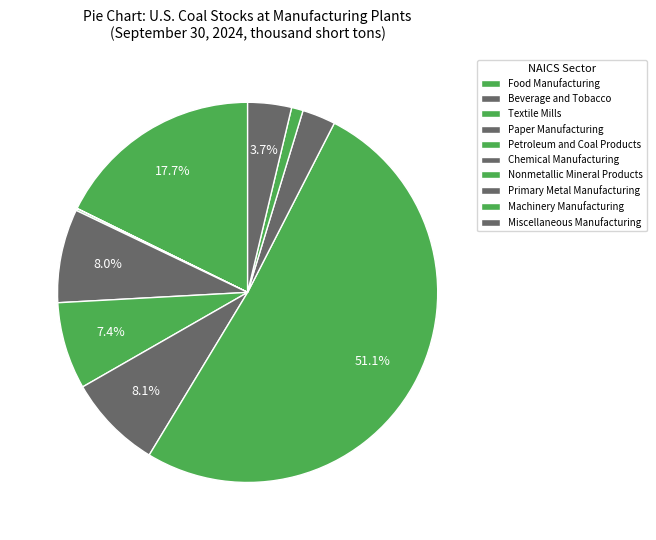

To the nearest percent, what is the average slice percentage?

10%